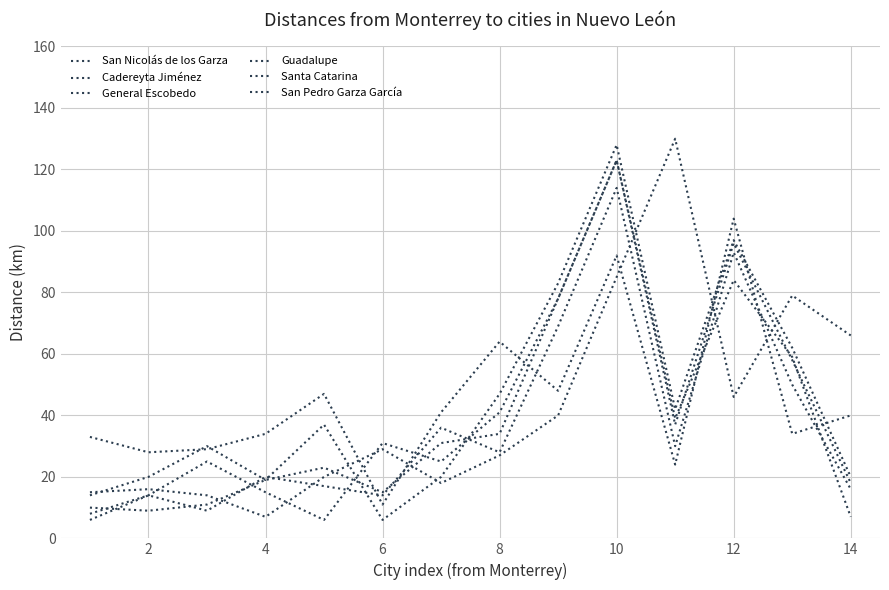

Does the chart display data point markers on the line(s)?

No